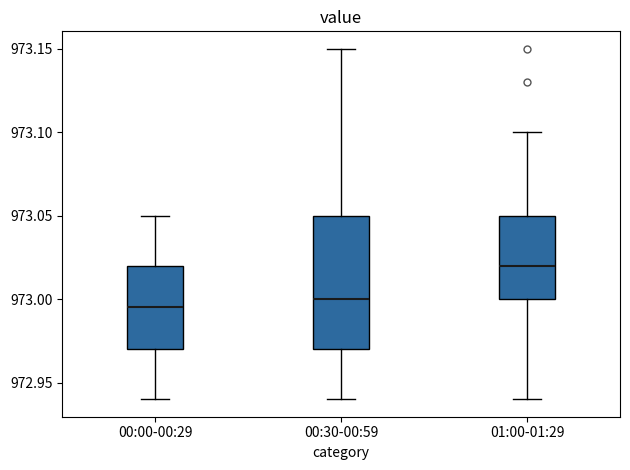

Which box has the highest median line?

01:00-01:29